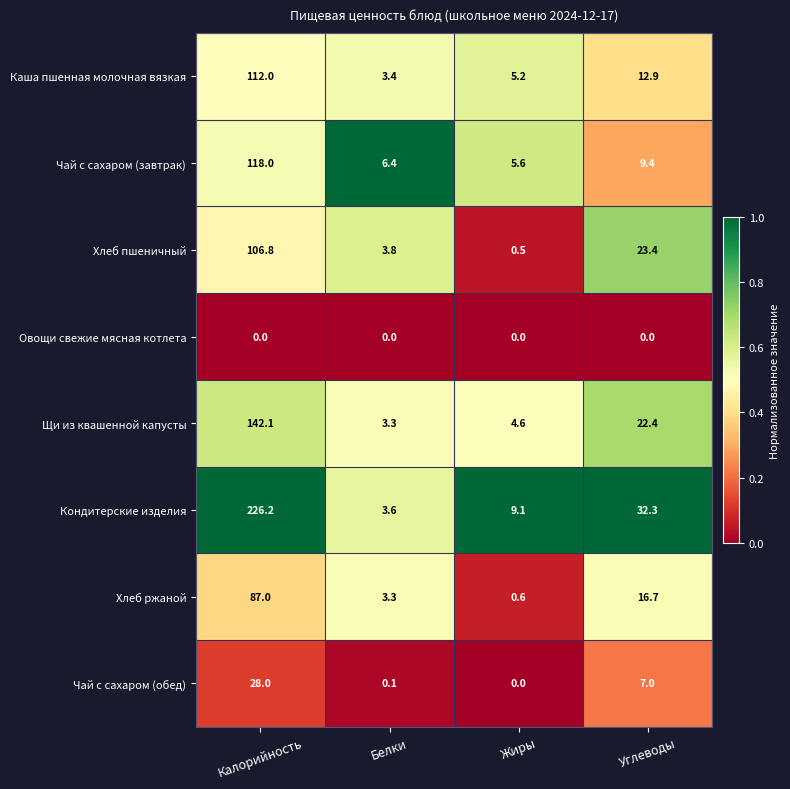

What is the average value of the Чай с сахаром (обед) series?

8.8